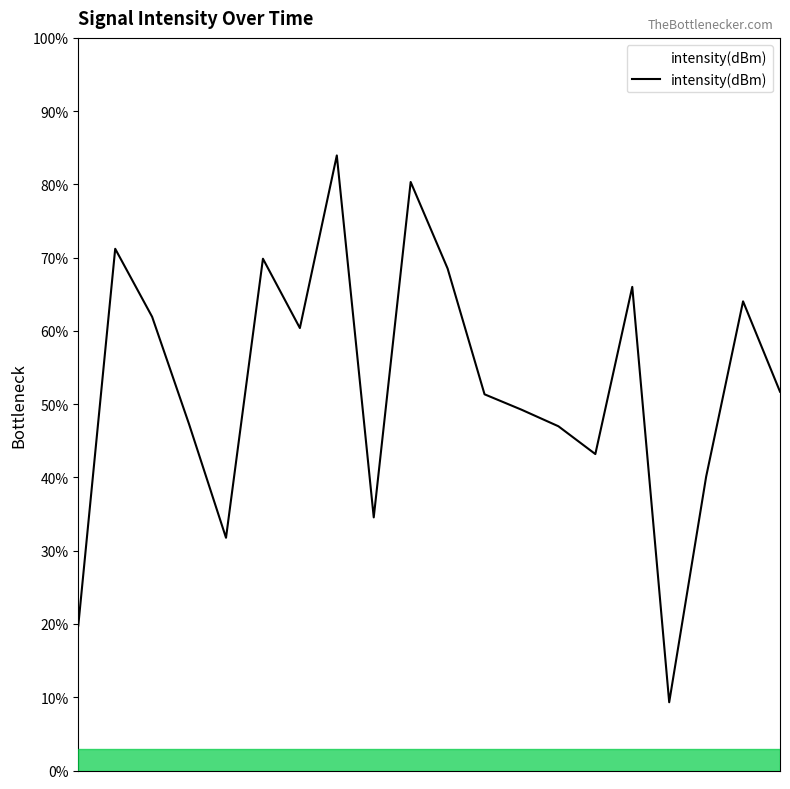

What is the difference between the maximum and minimum values?

74.6